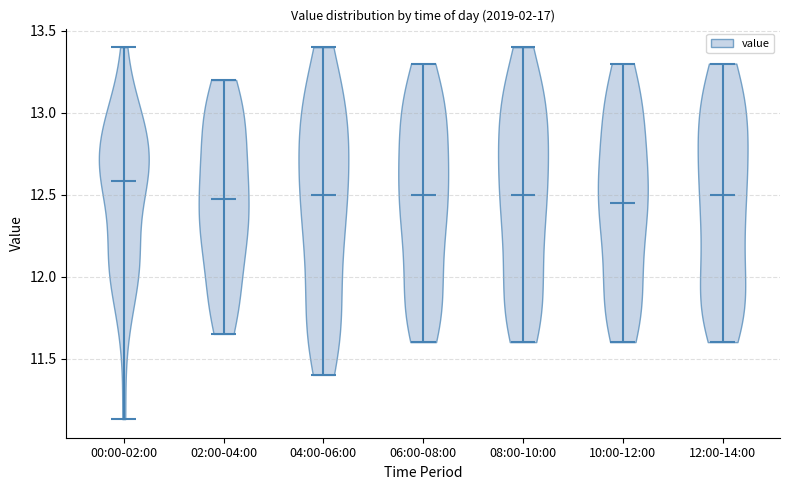

Reading left to right, read every violin against the y-axis: where its median line is, and the lowest and highest points it reaches. The values are not printed on the chart, so give them approximately, as read against the axis.

00:00-02:00: median line 12.60, lowest point 11.15, highest point 13.40
02:00-04:00: median line 12.50, lowest point 11.65, highest point 13.20
04:00-06:00: median line 12.50, lowest point 11.40, highest point 13.40
06:00-08:00: median line 12.50, lowest point 11.60, highest point 13.30
08:00-10:00: median line 12.50, lowest point 11.60, highest point 13.40
10:00-12:00: median line 12.45, lowest point 11.60, highest point 13.30
12:00-14:00: median line 12.50, lowest point 11.60, highest point 13.30